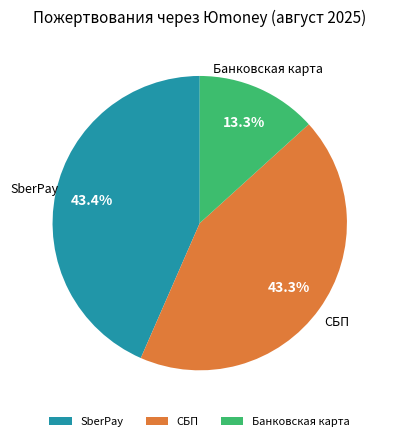

Approximately how many times larger is the value at SberPay compared to Банковская карта?

3.3